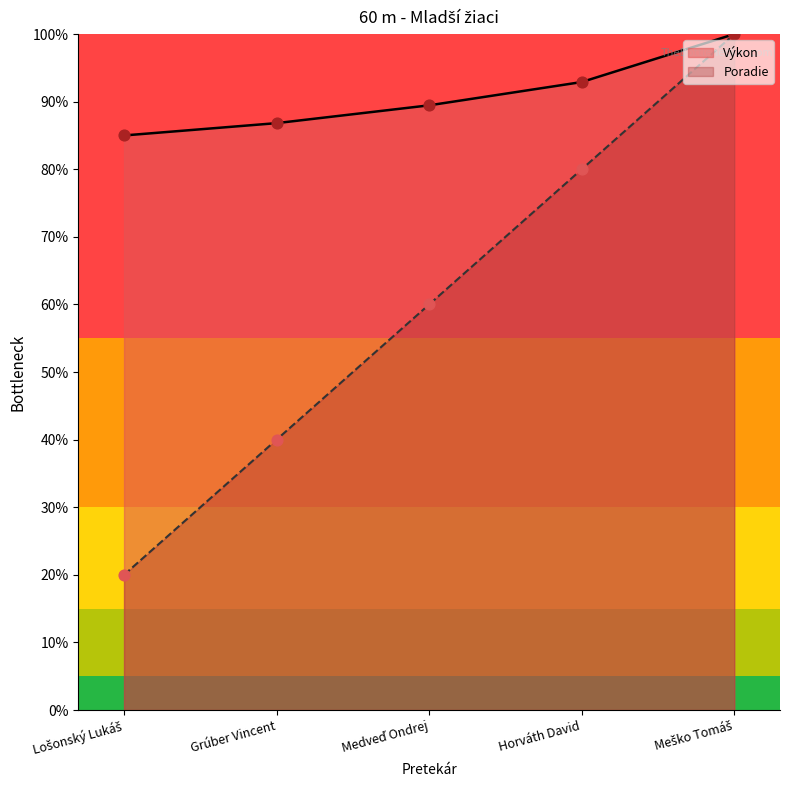

Which series contains the highest Y value?

Poradie